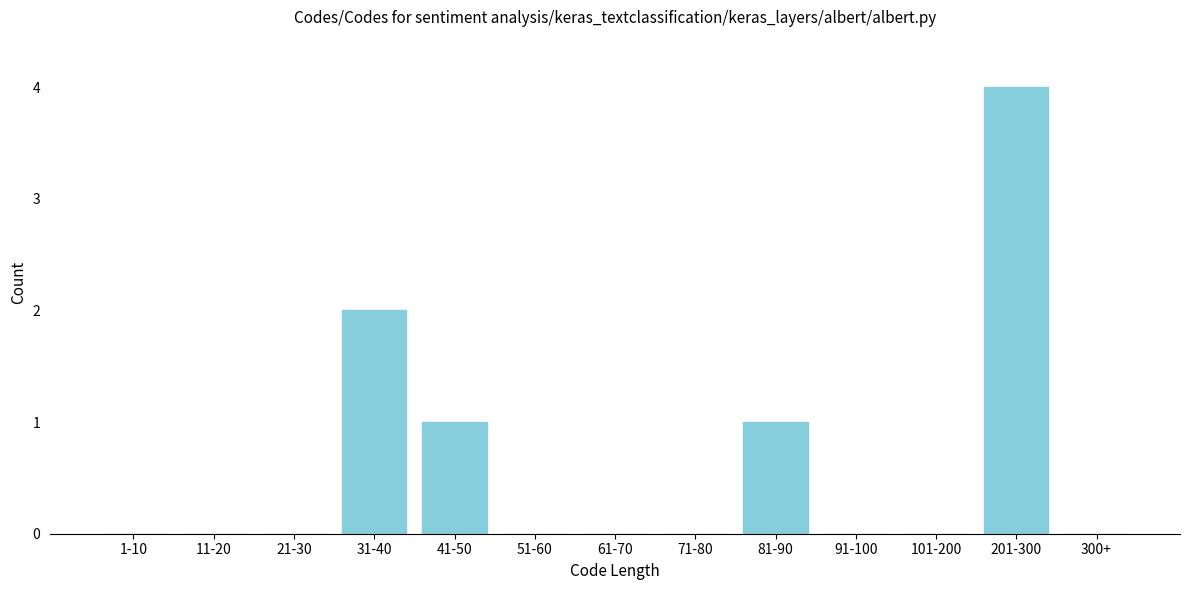

Reading left to right, what are all the values shown in this chart?

1-10=0	11-20=0	21-30=0	31-40=2	41-50=1	51-60=0	61-70=0	71-80=0	81-90=1	91-100=0	101-200=0	201-300=4	300+=0